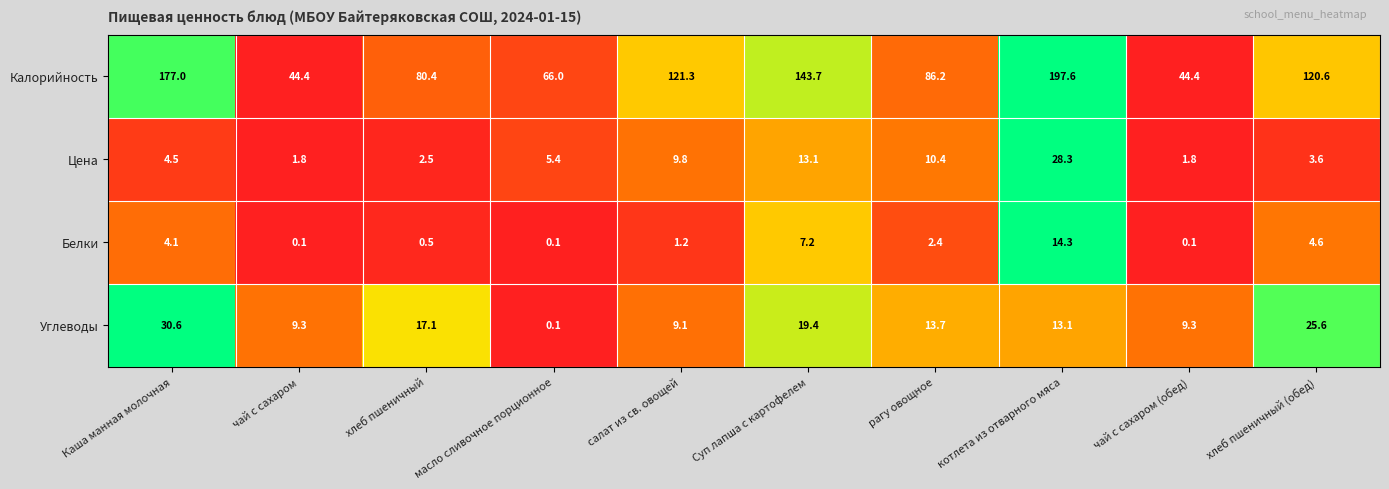

True or false: Калорийность has a value of 9.5 at чай с сахаром.

False